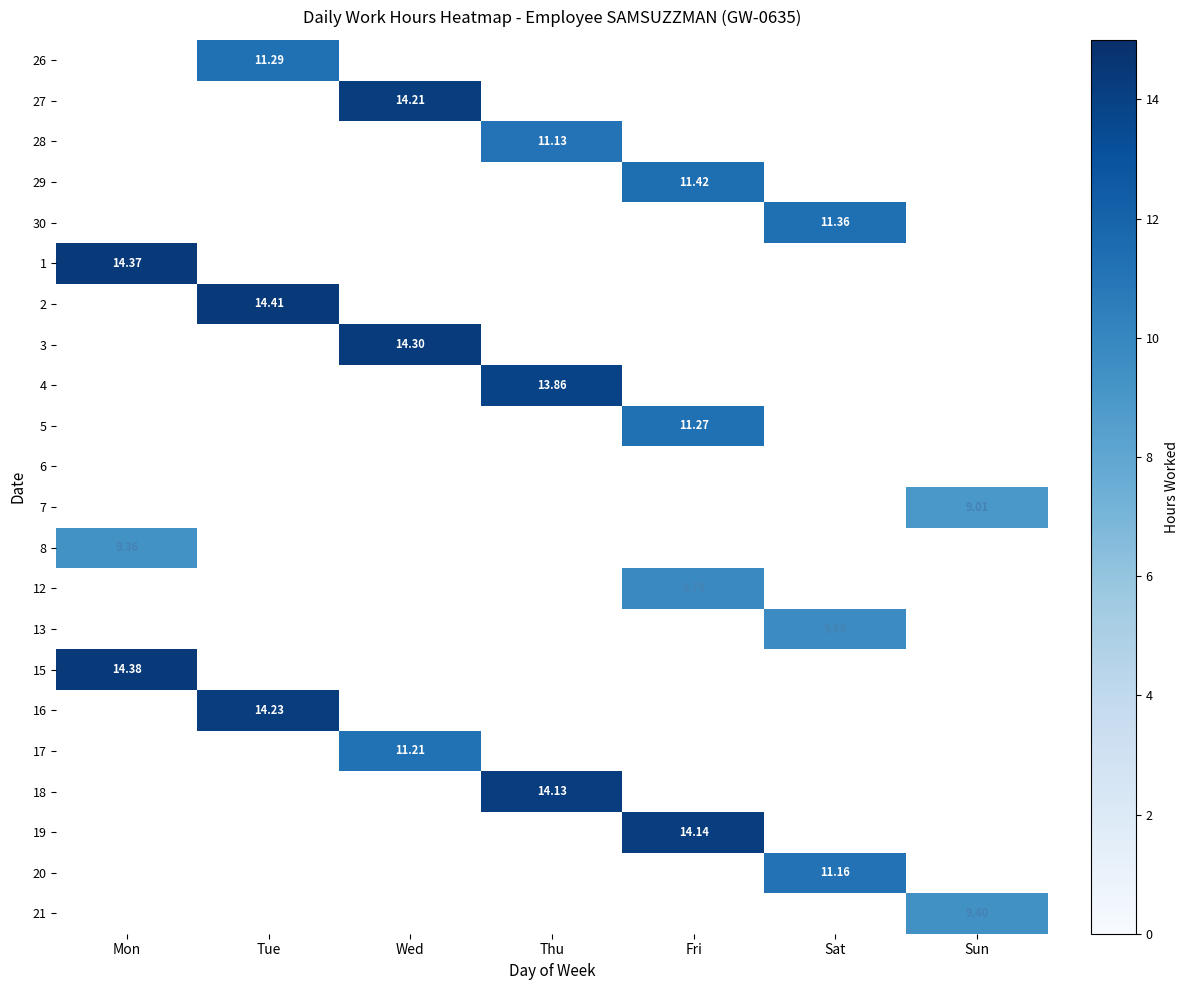

Which has a higher value, Sun or Fri?

Fri